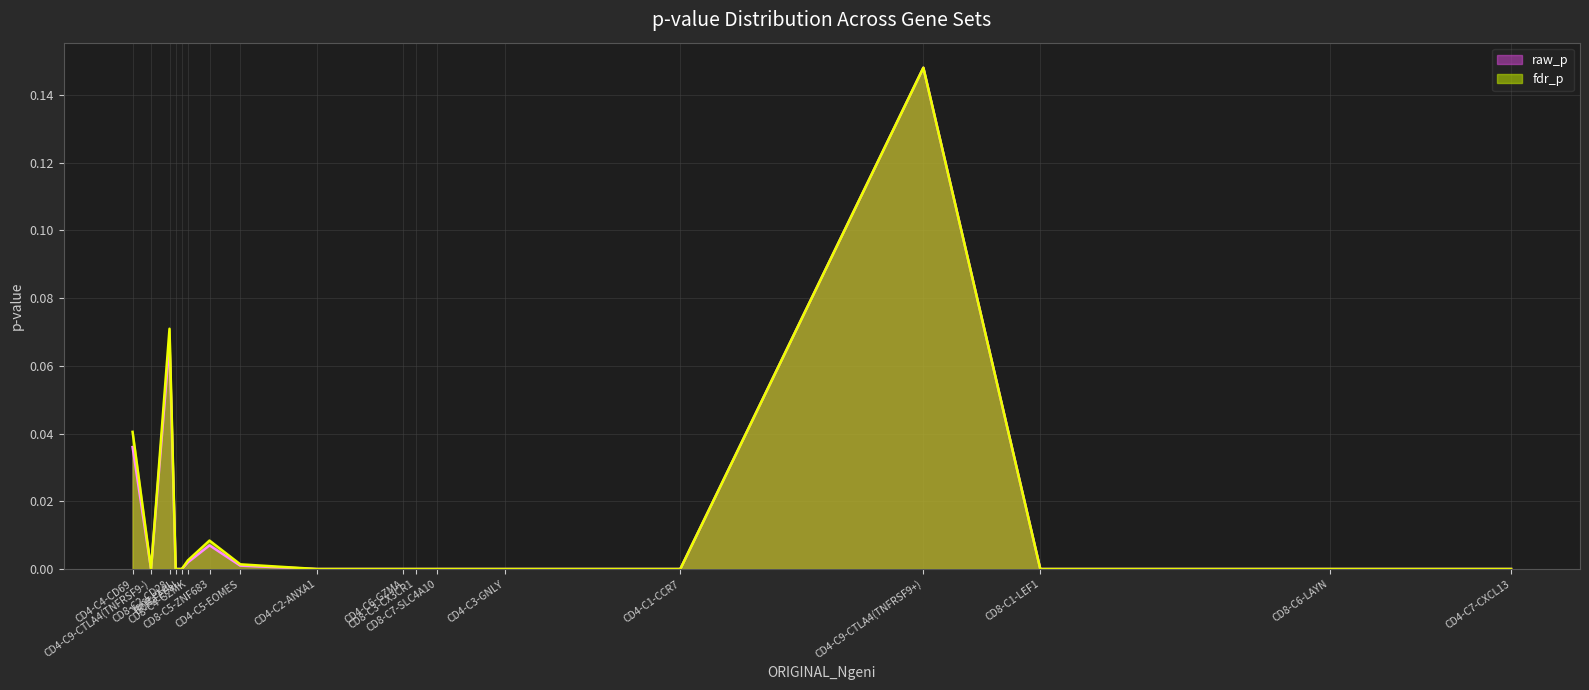

List the series in order of their peak value, lowest first.

raw_p, fdr_p